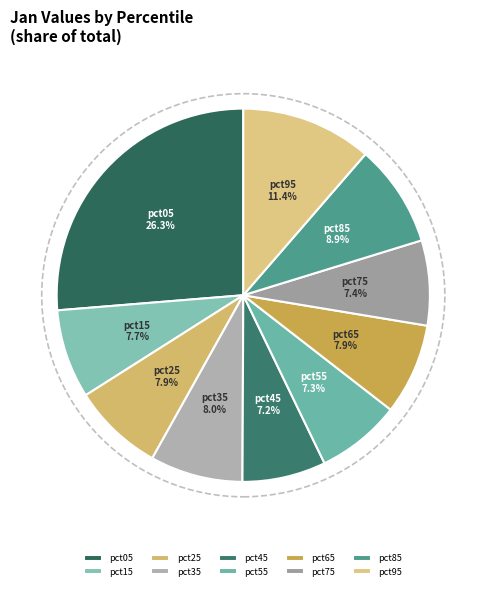

Which slice is the largest?

pct05